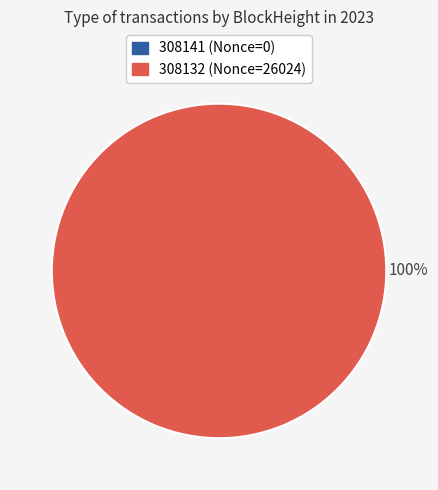

How many segments does this pie chart have?

2